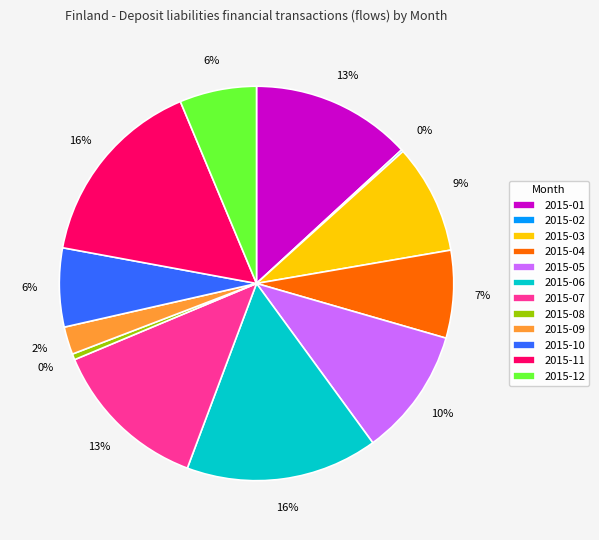

The 2015-10 slice represents 1% of the pie. True or false?

False